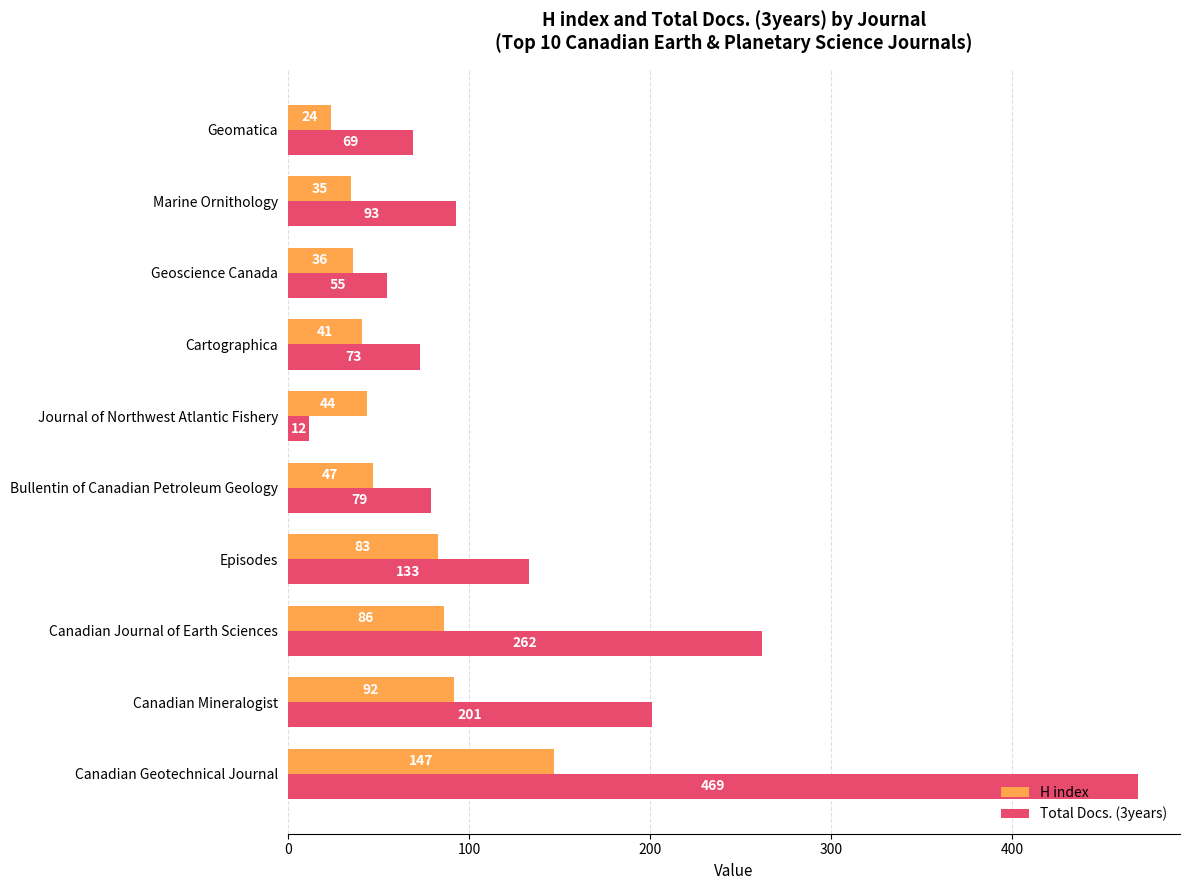

Where is H index nearest to the value 85?

Canadian Journal of Earth Sciences